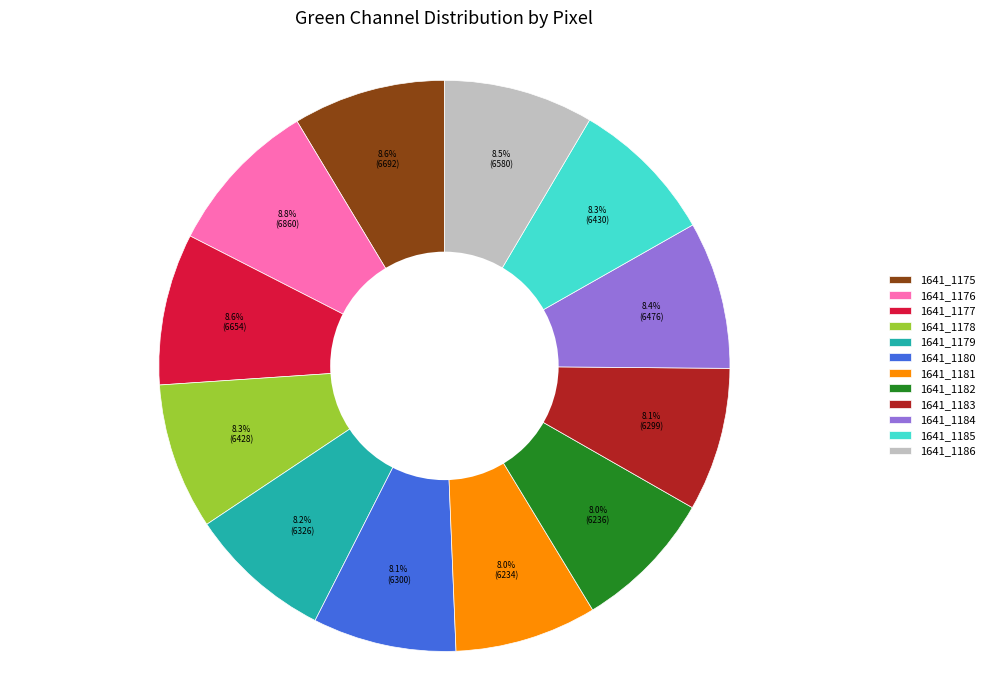

How many segments does this pie chart have?

12